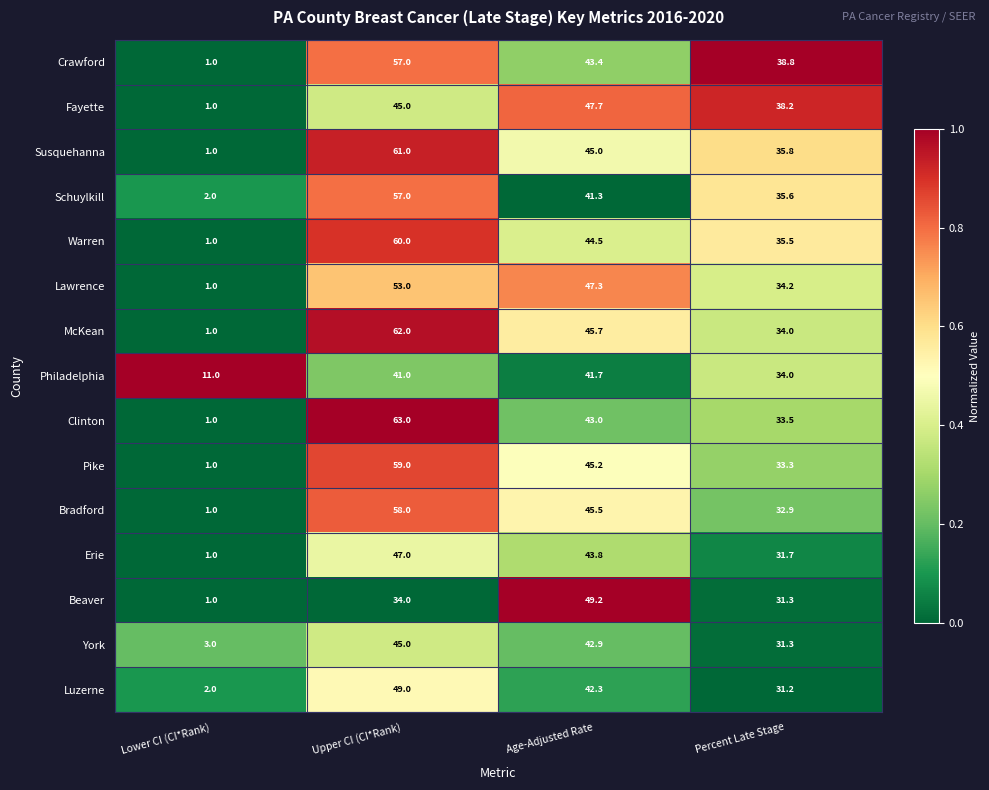

Between Age-Adjusted Rate and Percent Late Stage, which series saw the biggest shift?

Beaver